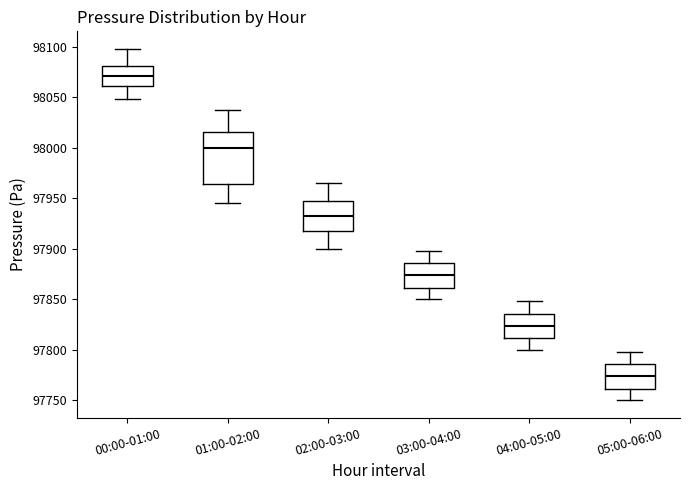

Where does the median line of the box for 02:00-03:00 sit on the y-axis? The values are not printed on the chart, so give them approximately, as read against the axis.

97935